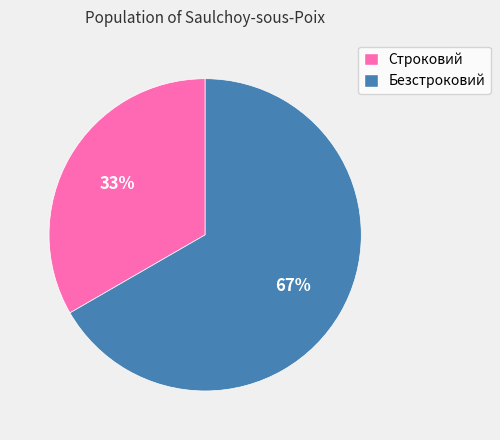

Which slice represents more than half of the pie?

Безстроковий